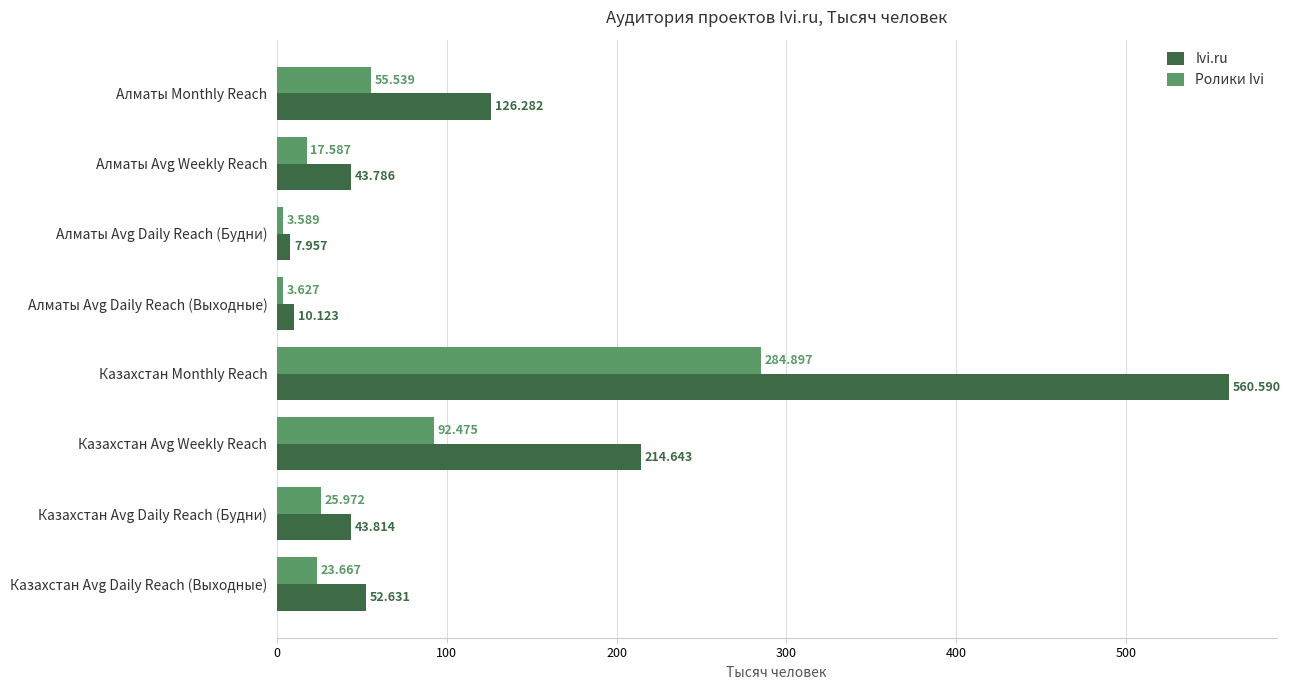

How many data points does each series have?

8